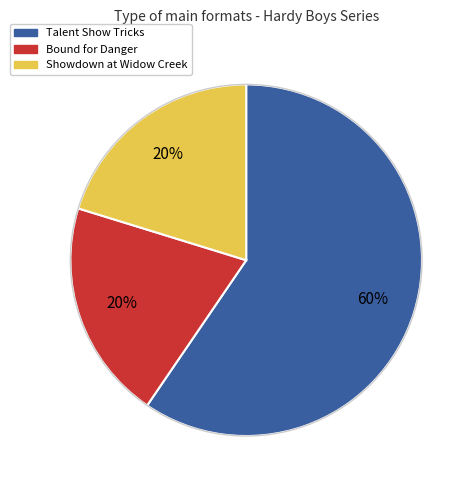

To the nearest percent, what is the average slice percentage?

33%